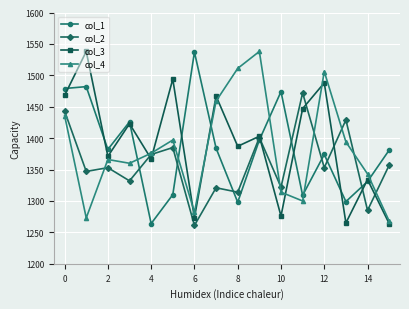

True or false: col_3 has more than 2 points higher than both neighbors.

True